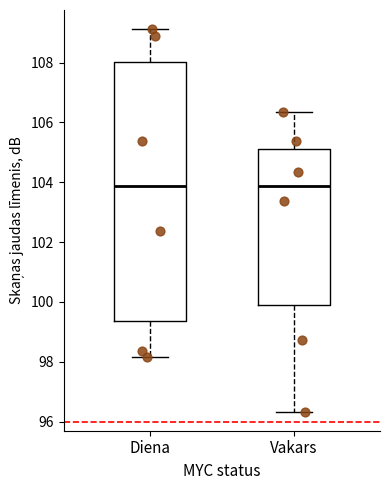

Comparing the boxes themselves (not the whiskers), which one is the tallest?

Diena